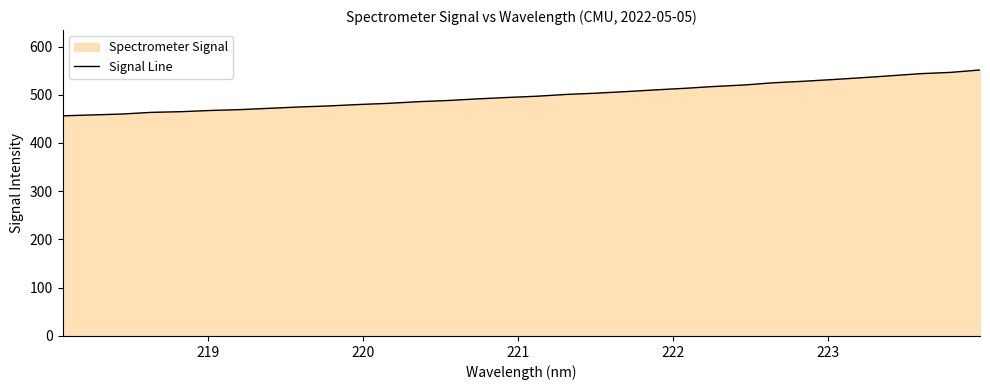

What is the smallest value displayed?

456.3